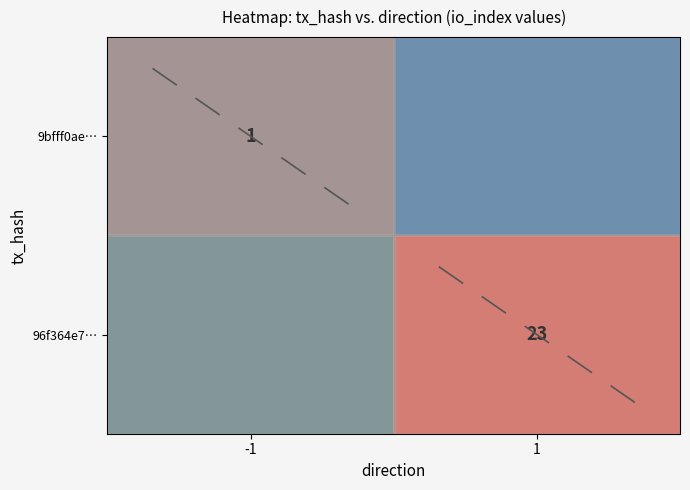

Count the number of categories in the chart.

2